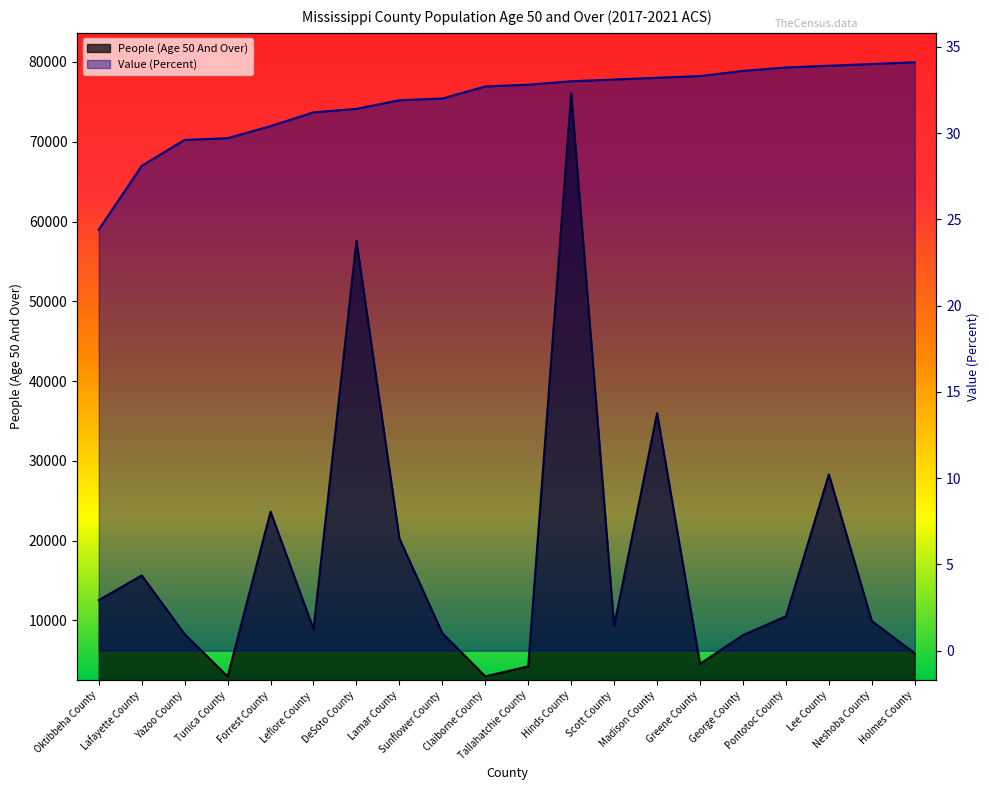

What is the sum of the Value (Percent) values at Forrest County and Lafayette County?

58.5